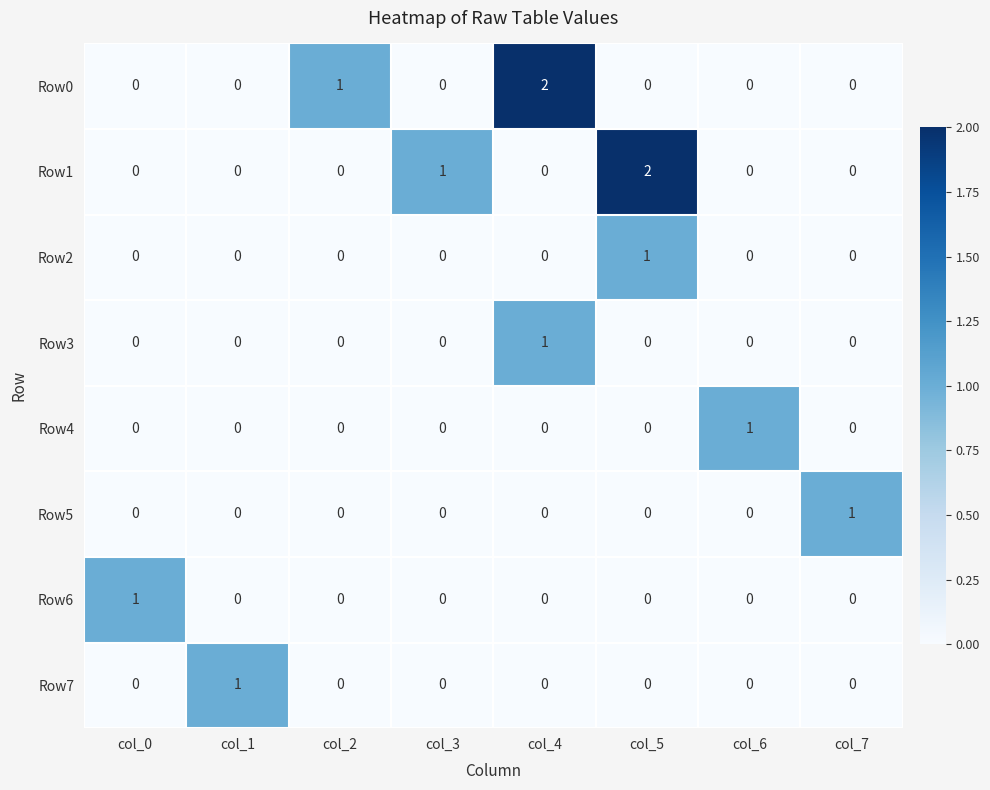

Which category has the highest value in the Row6 series?

col_0